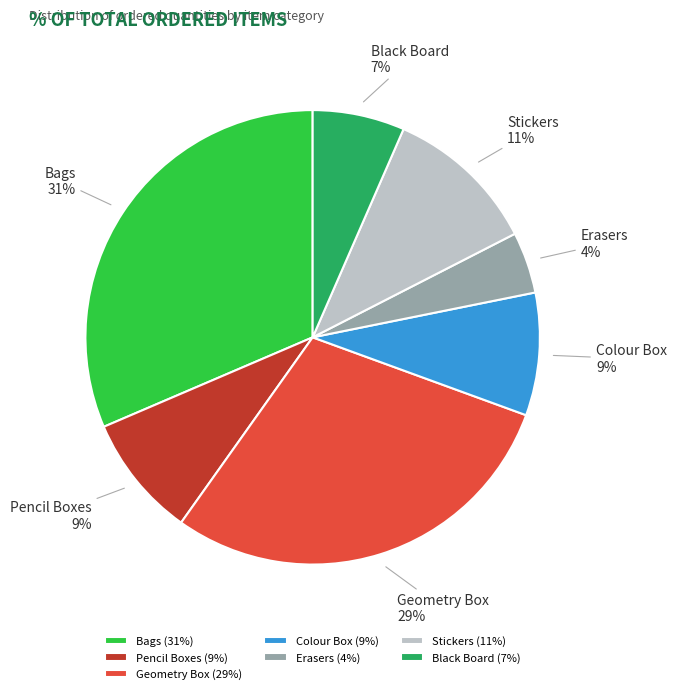

To the nearest percent, what is the average slice percentage?

14%